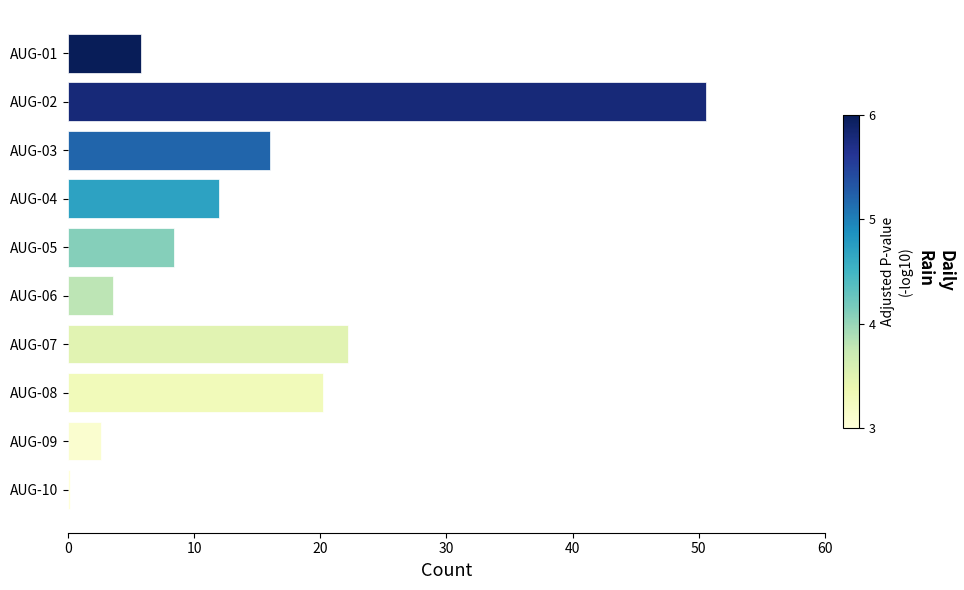

At which category does the chart reach its peak across all series?

AUG-02